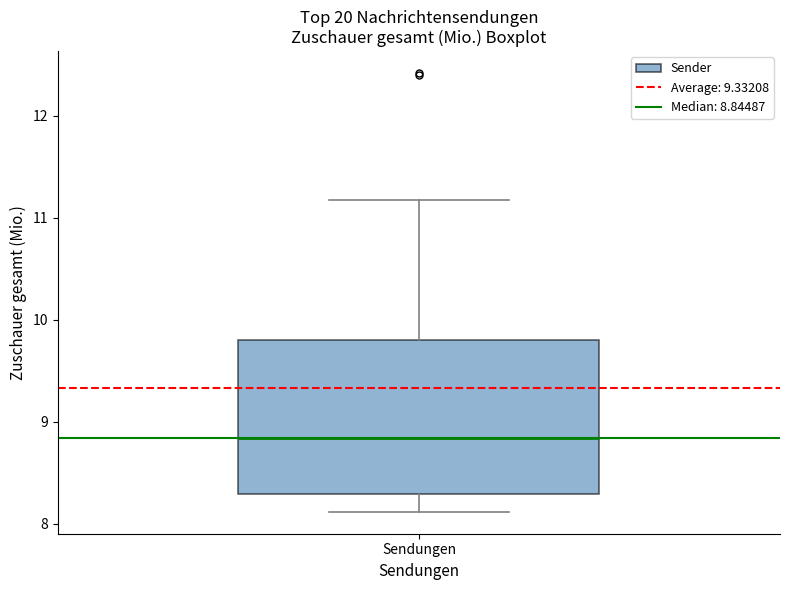

Transcribe this box plot: give where the median line is, the range the box spans, and where the two whiskers end, as read against the y-axis. The values are not printed on the chart, so give them approximately, as read against the axis.

median 8.8, box 8.3 to 9.8, whiskers 8.1 to 11.2